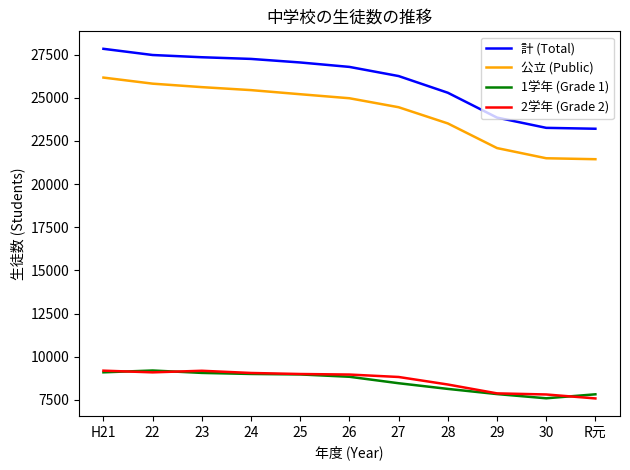

Is it true that 2学年 (Grade 2) equals 1622 at R元?

False